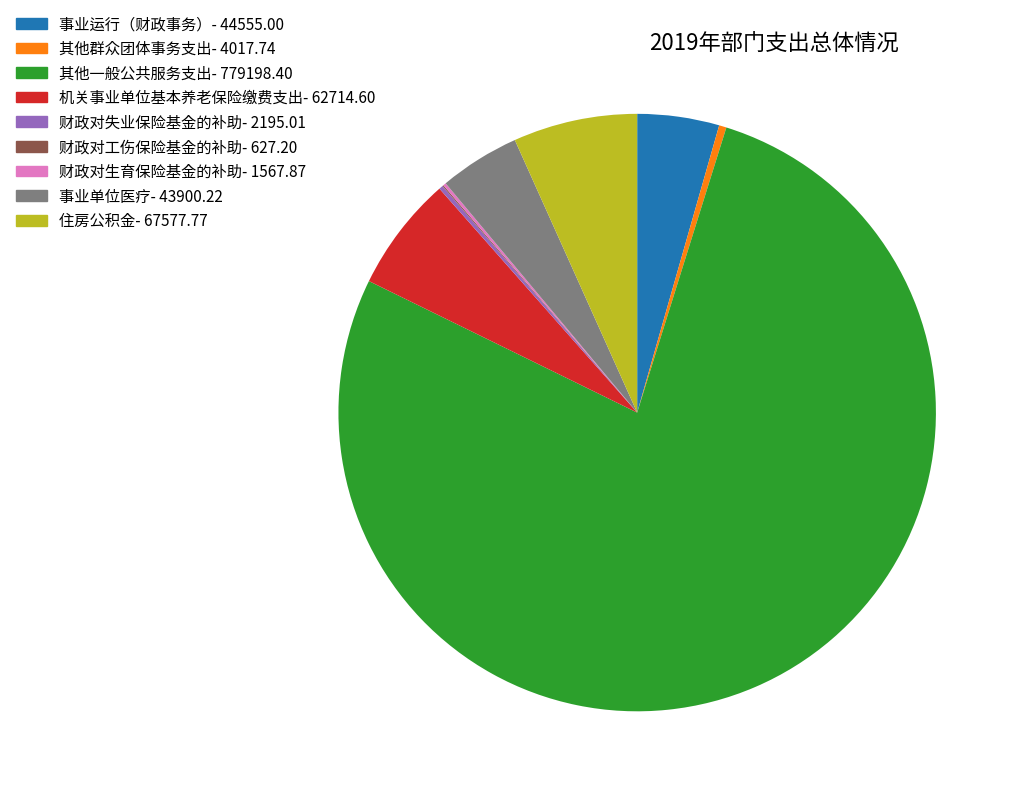

The 机关事业单位基本养老保险缴费支出- 62714.60 slice represents 19% of the pie. True or false?

False